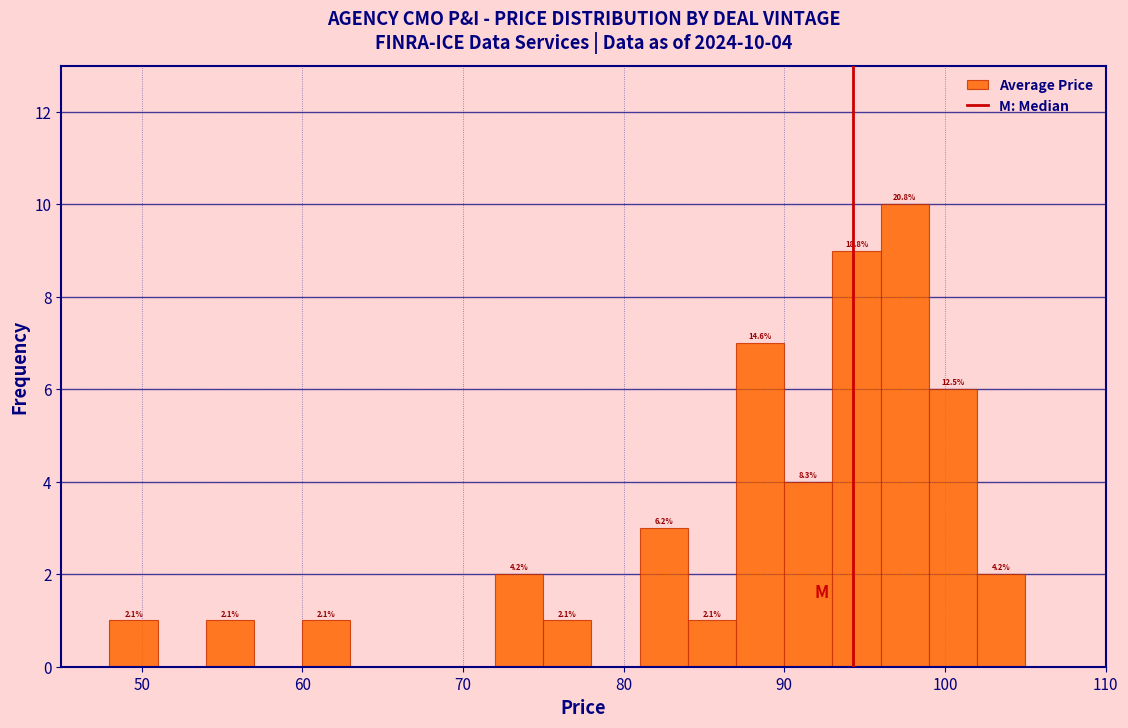

Read against the x-axis, roughly where is the centre of the tallest bar?

98